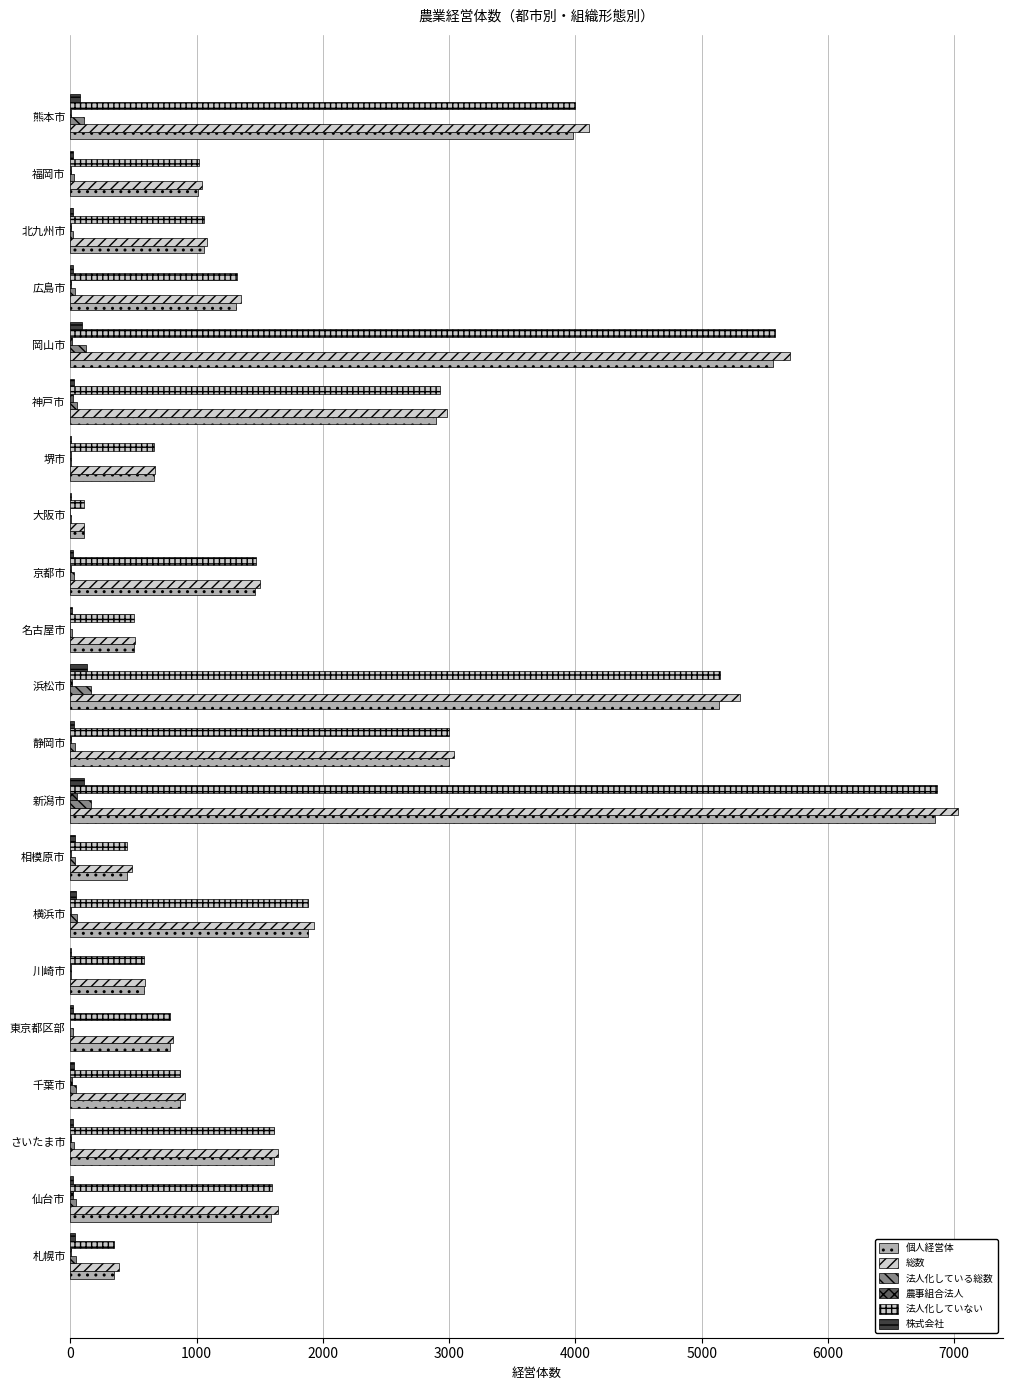

Which series has the largest range (max minus min)?

総数